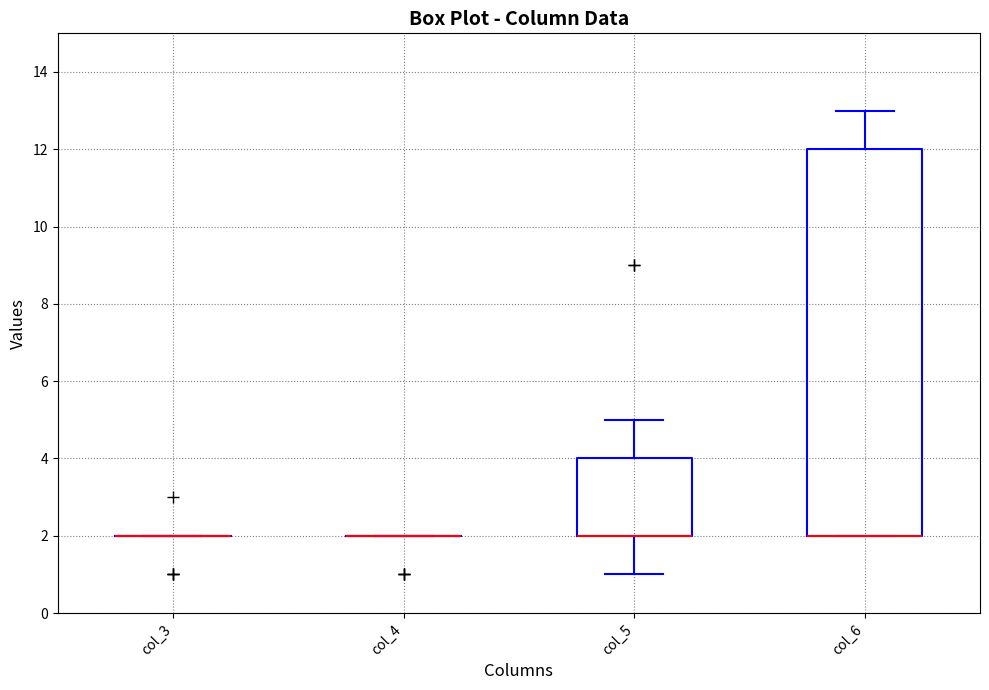

Reading left to right, read every box against the y-axis: the position of its median line, the range the box covers, and the ends of its whiskers. The values are not printed on the chart, so give them approximately, as read against the axis.

col_3: box collapsed to a line at 2, whiskers 2 to 2
col_4: box collapsed to a line at 2, whiskers 2 to 2
col_5: median 2 (drawn on the box's lower edge), box 2 to 4, whiskers 1 to 5
col_6: median 2 (drawn on the box's lower edge), box 2 to 12, whiskers 2 to 13